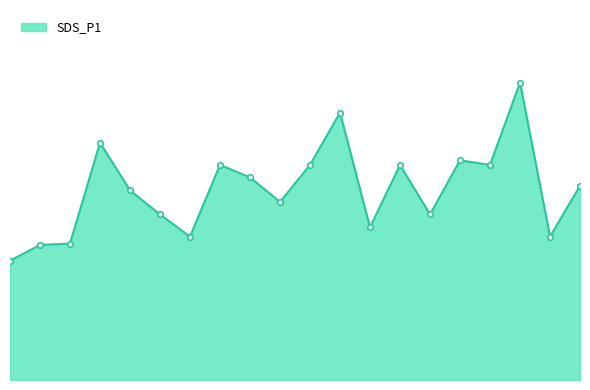

Reading right to left, transcribe all the data shown in this chart.

4.2	3.1	6.4	4.7	4.8	3.6	4.7	3.3	5.8	4.7	3.9	4.4	4.7	3.1	3.6	4.1	5.1	3.0	2.9	2.6